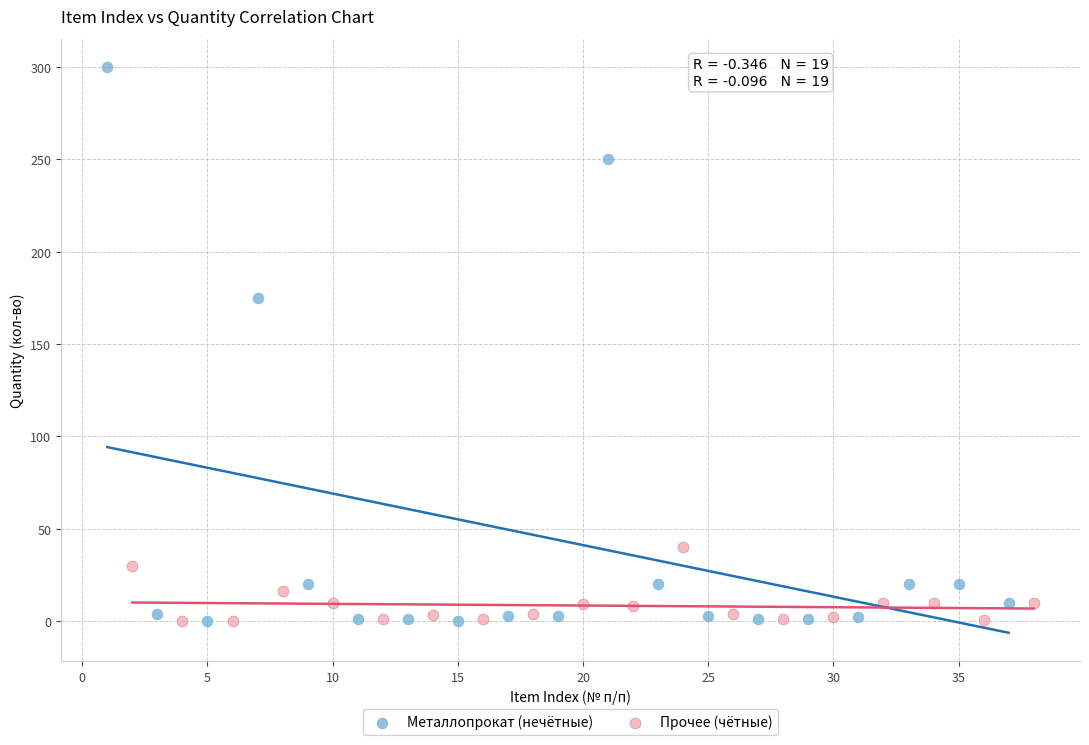

Which series has the widest spread of Y values?

Металлопрокат (нечётные)